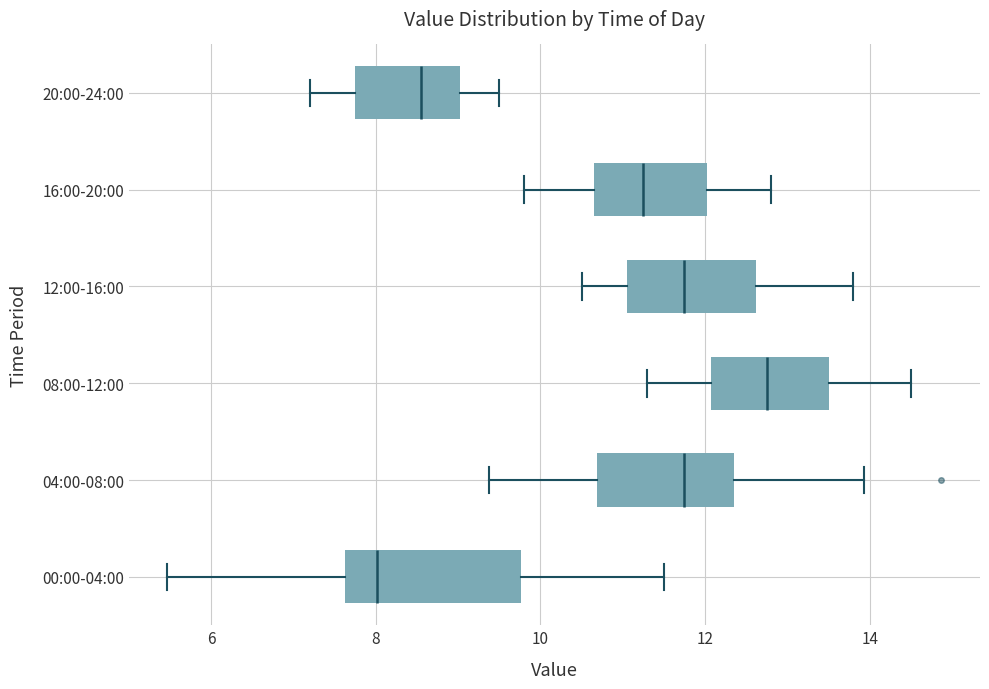

Reading bottom to top, read every box against the x-axis: the position of its median line, the range the box covers, and the ends of its whiskers. The values are not printed on the chart, so give them approximately, as read against the axis.

00:00-04:00: median 8.0, box 7.6 to 9.8, whiskers 5.4 to 11.6
04:00-08:00: median 11.8, box 10.6 to 12.4, whiskers 9.4 to 14.0
08:00-12:00: median 12.8, box 12.0 to 13.6, whiskers 11.4 to 14.6
12:00-16:00: median 11.8, box 11.0 to 12.6, whiskers 10.6 to 13.8
16:00-20:00: median 11.2, box 10.6 to 12.0, whiskers 9.8 to 12.8
20:00-24:00: median 8.6, box 7.8 to 9.0, whiskers 7.2 to 9.6